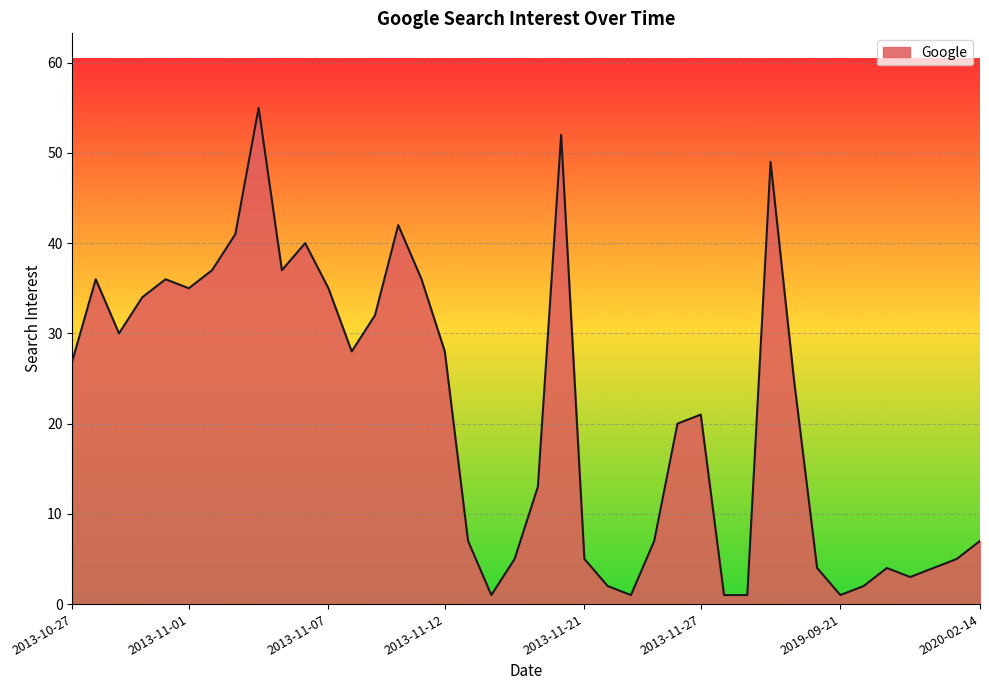

Does the chart display data point markers on the line(s)?

No